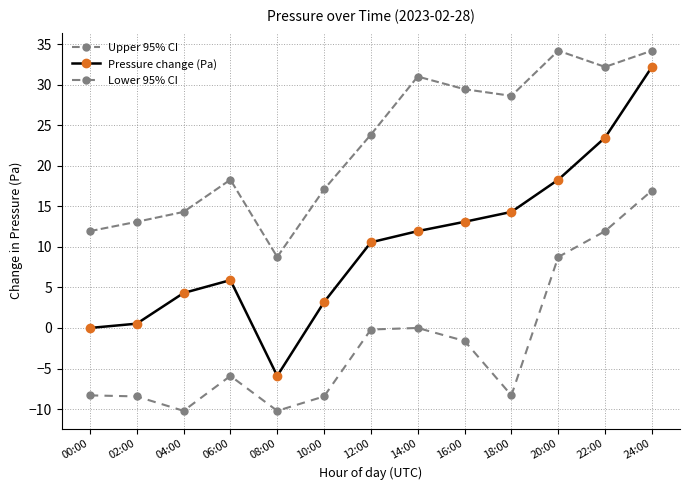

Does the chart have visible grid lines?

Yes